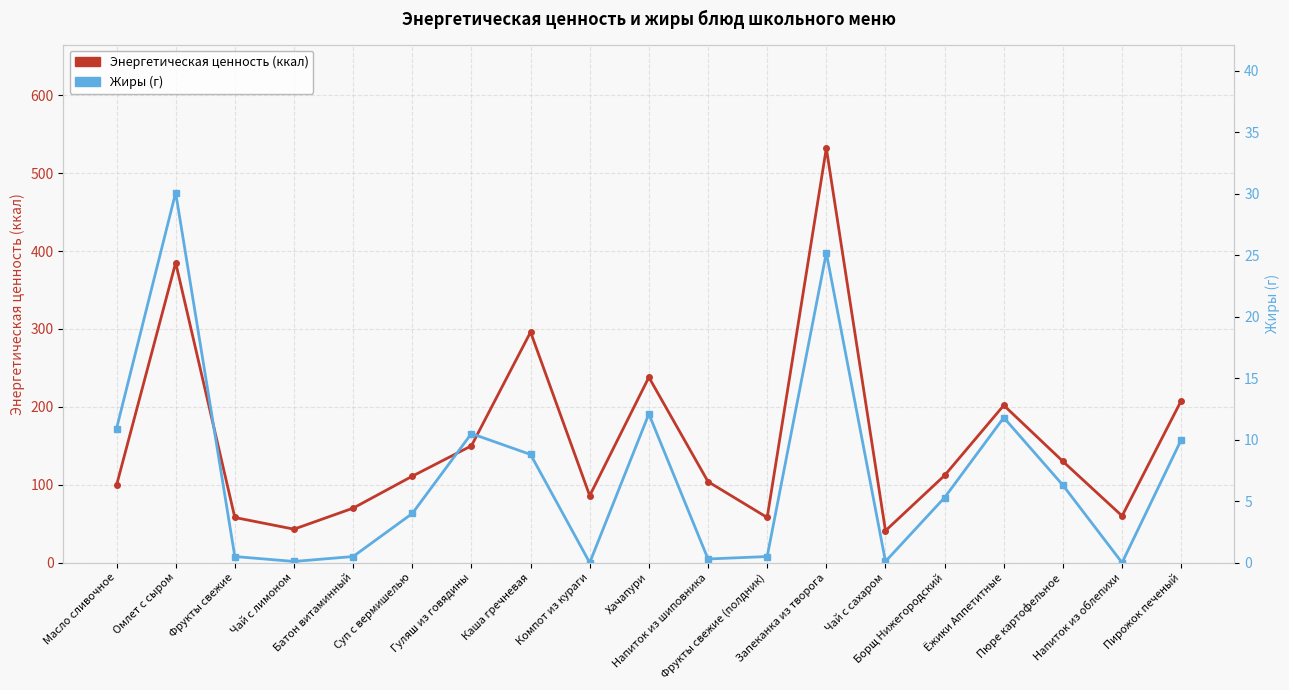

What position from the left is Чай с сахаром?

14